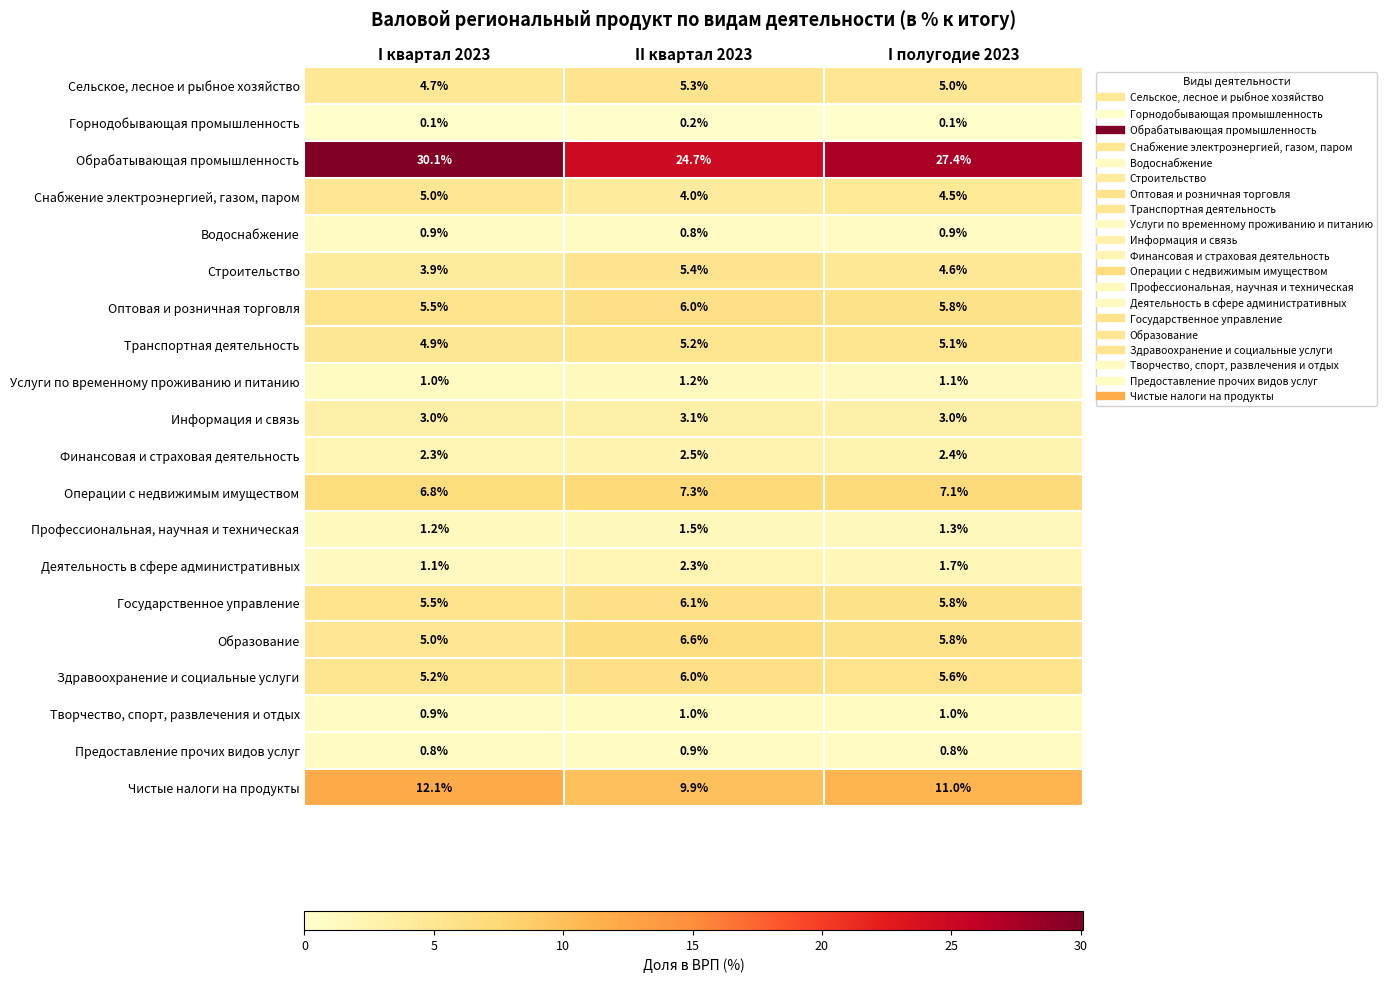

Between I квартал 2023 and II квартал 2023, which series saw the biggest shift?

Обрабатывающая промышленность